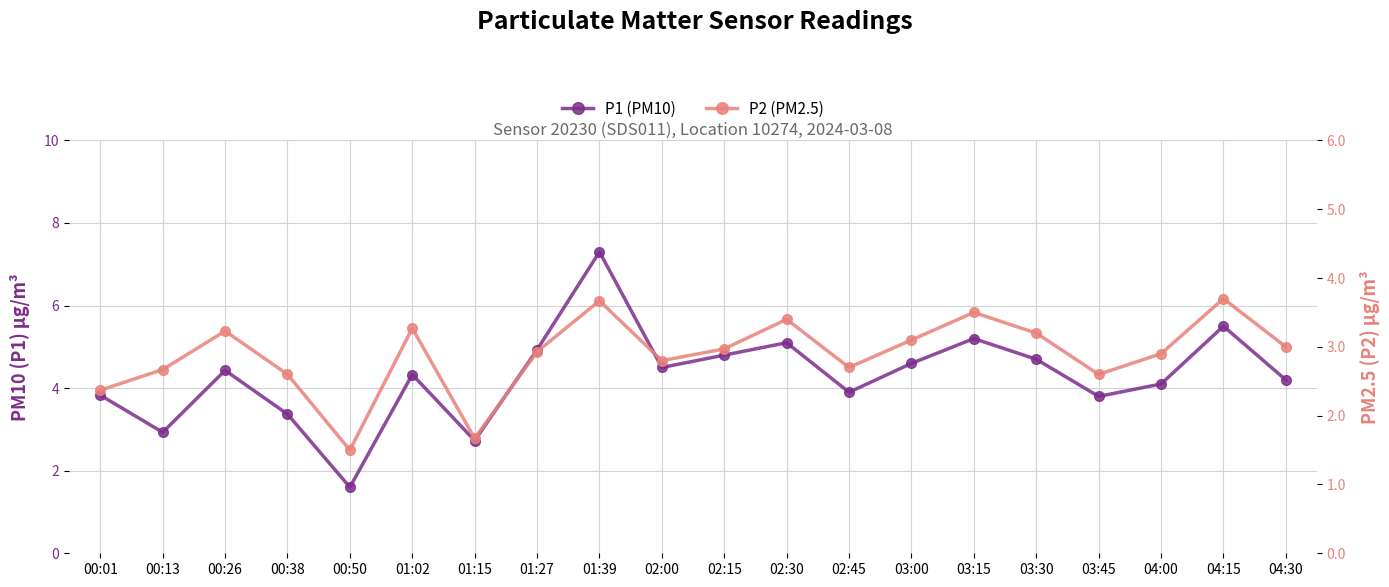

What position from the right is 01:02?

15